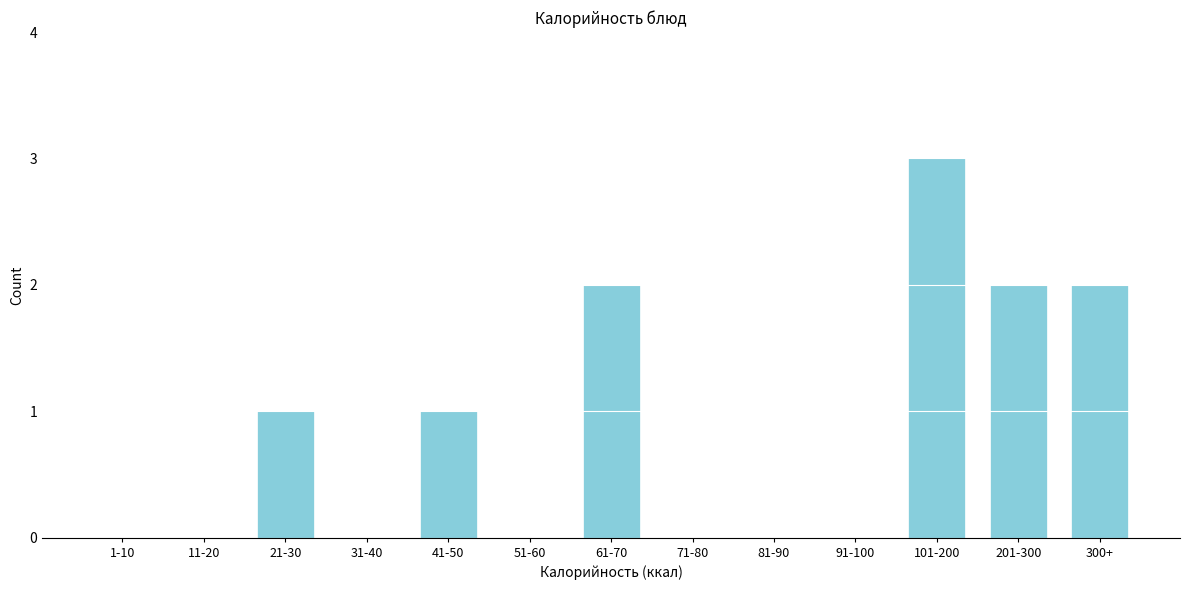

Reading left to right, transcribe all the data shown in this chart.

1-10=0	11-20=0	21-30=1	31-40=0	41-50=1	51-60=0	61-70=2	71-80=0	81-90=0	91-100=0	101-200=3	201-300=2	300+=2